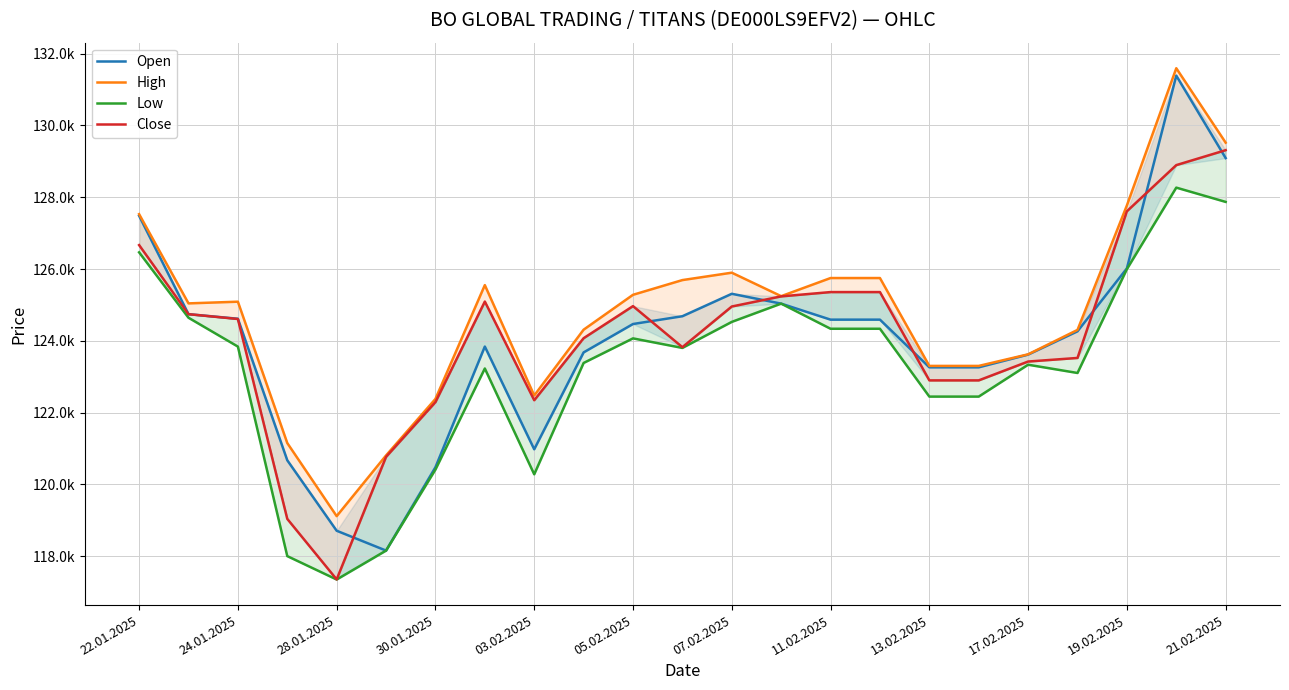

The value of Low at 15 is 124337. True or false?

True